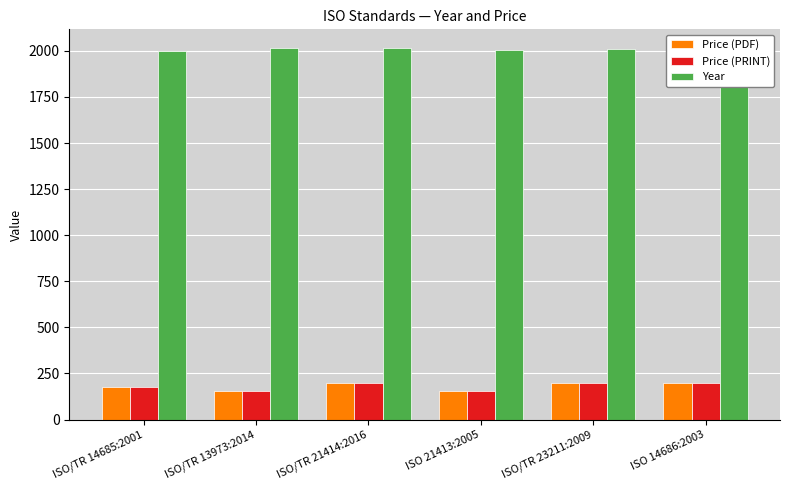

True or false: Year has a value of 2005 at ISO 21413:2005.

True